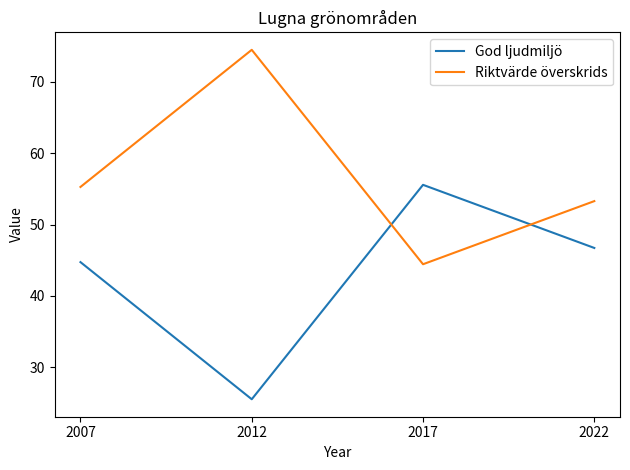

The Riktvärde överskrids series shows 55.3 at 2007. True or false?

True